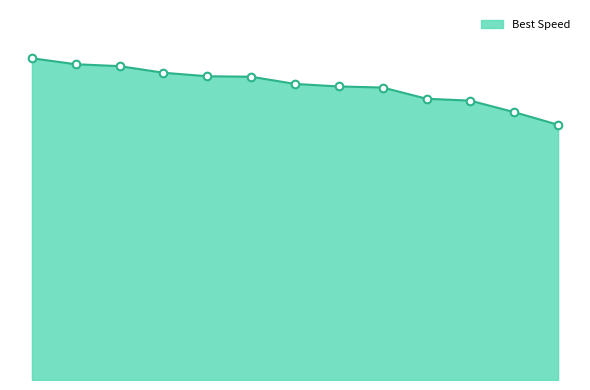

Does the chart have visible grid lines?

No